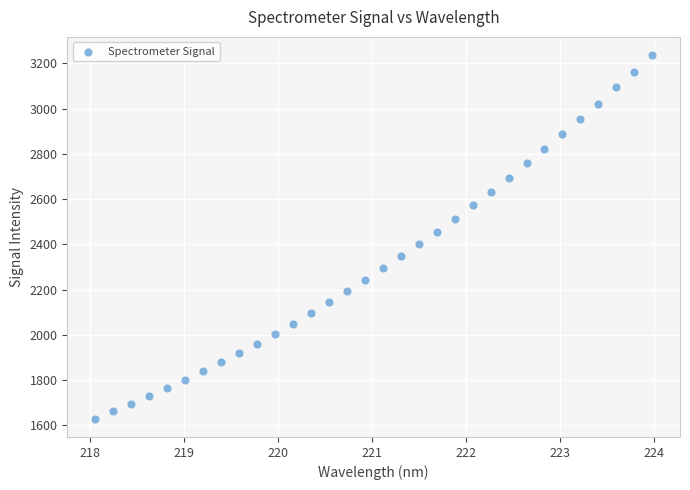

What is the range of X values (max minus min)?

5.9